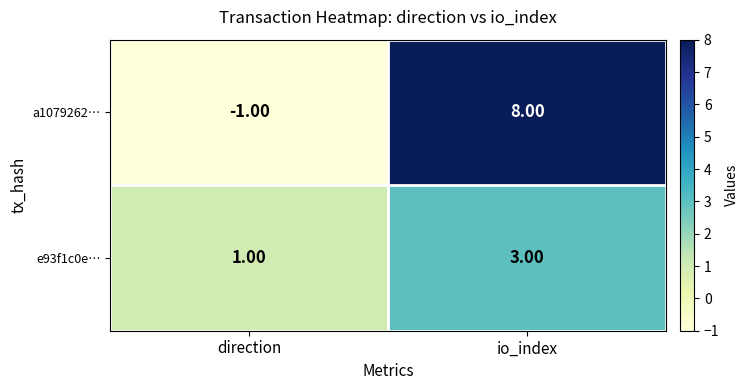

List the series in order of their peak value, highest first.

a1079262…, e93f1c0e…